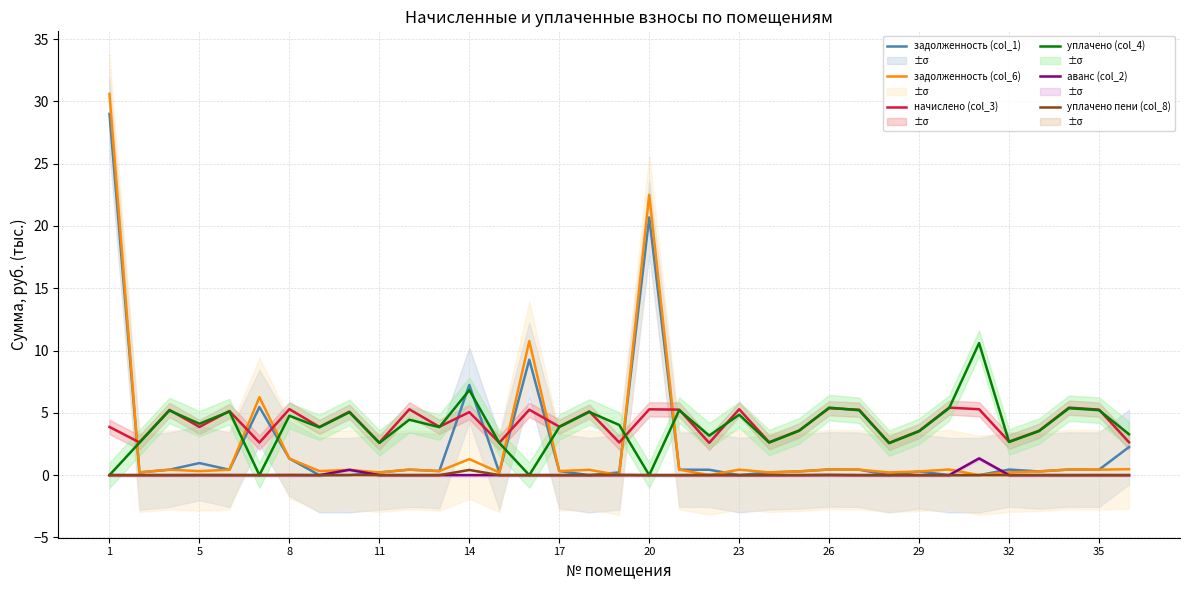

The value of начислено (col_3) at 26 is 5.4. True or false?

True